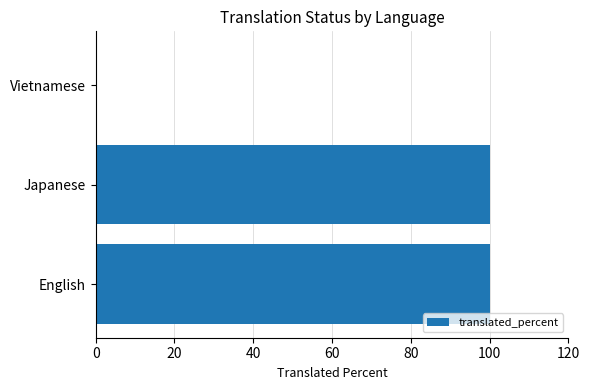

What is the sum of all values?

200